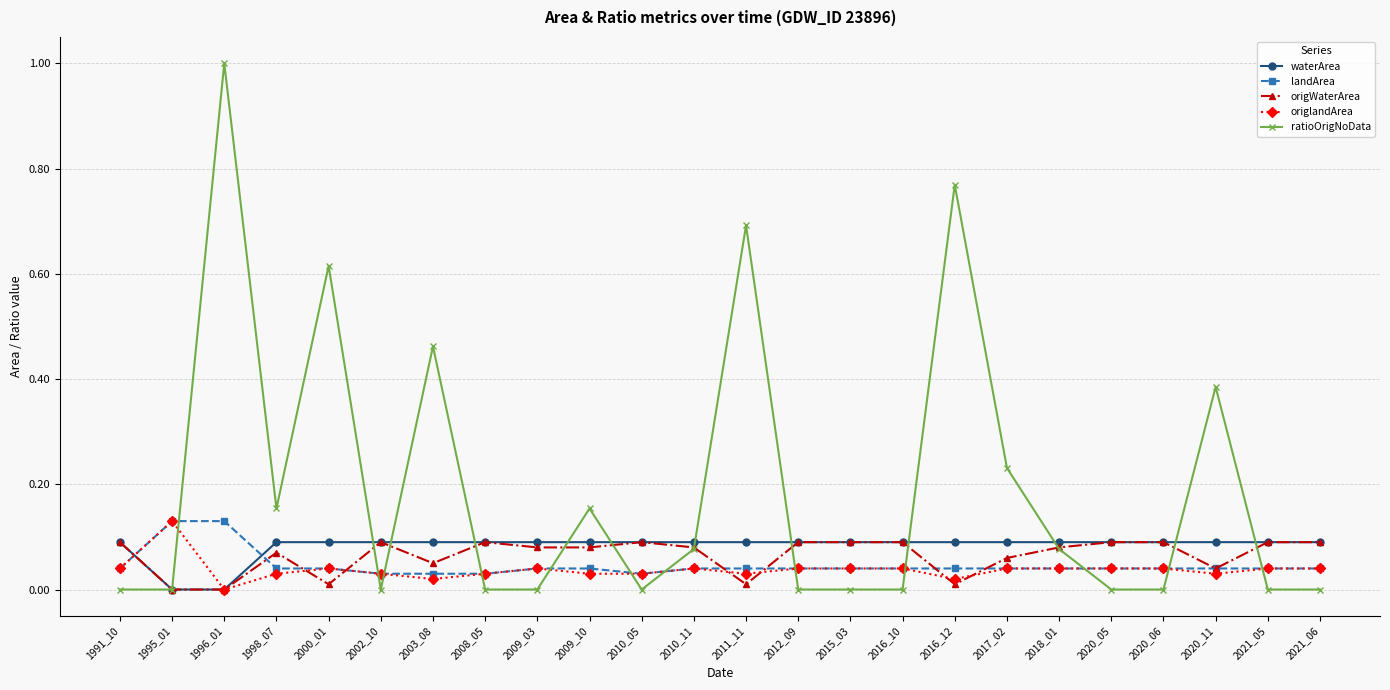

What is the greatest value displayed?

1.0